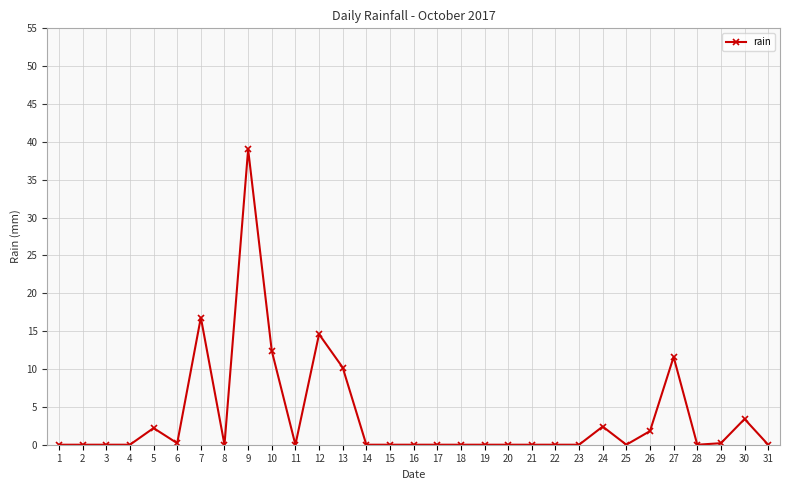

What is the maximum value shown in the chart?

39.0